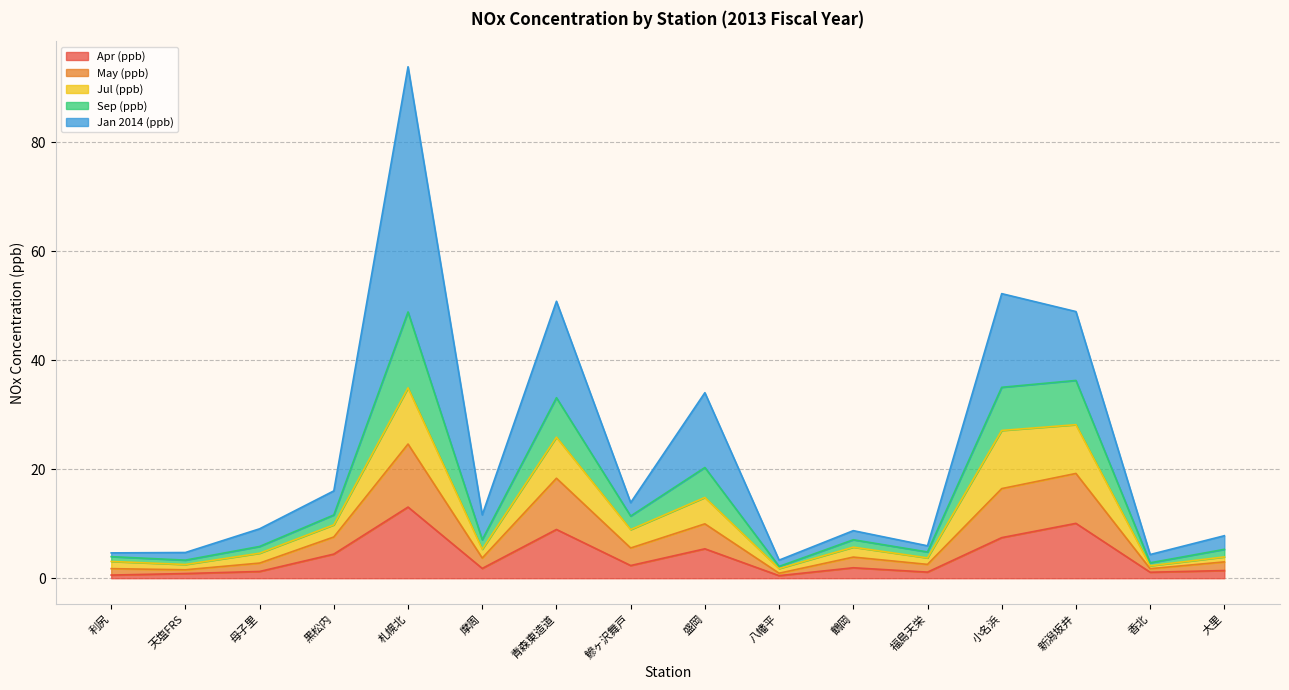

What is the total value across all series at 鰺ヶ沢舞戸?

13.9